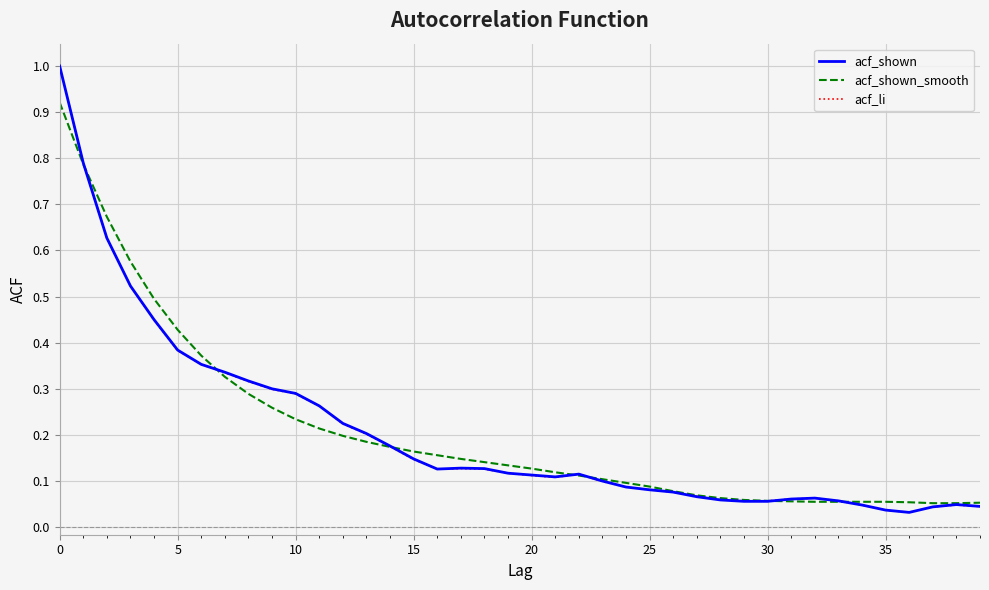

What is the highest value of the acf_li series?

1.0